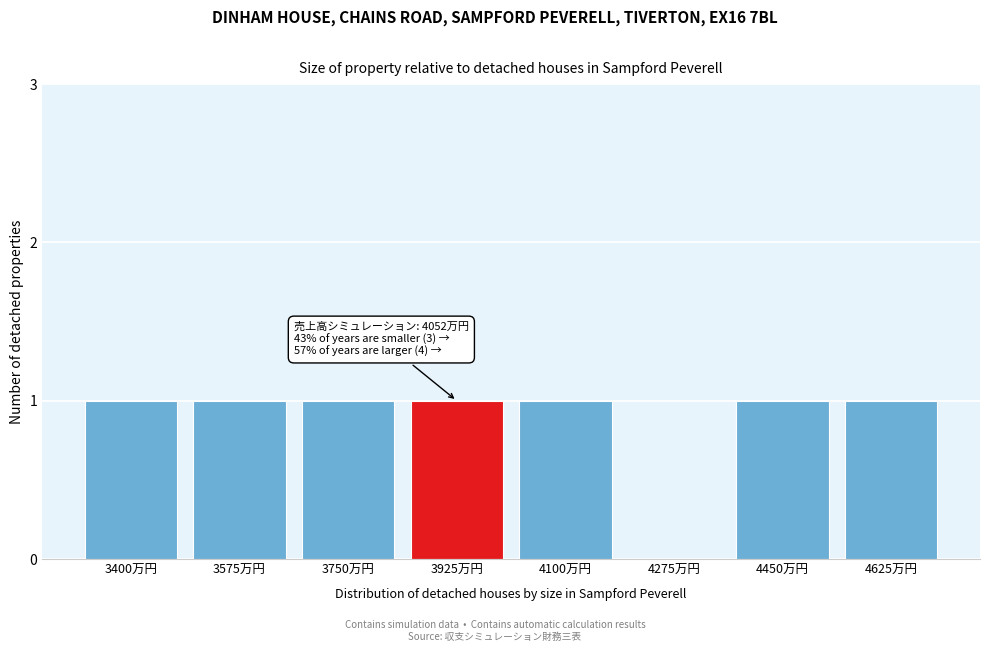

Reading left to right, list all the values displayed in this chart.

3400万円=1	3575万円=1	3750万円=1	3925万円=1	4100万円=1	4275万円=0	4450万円=1	4625万円=1